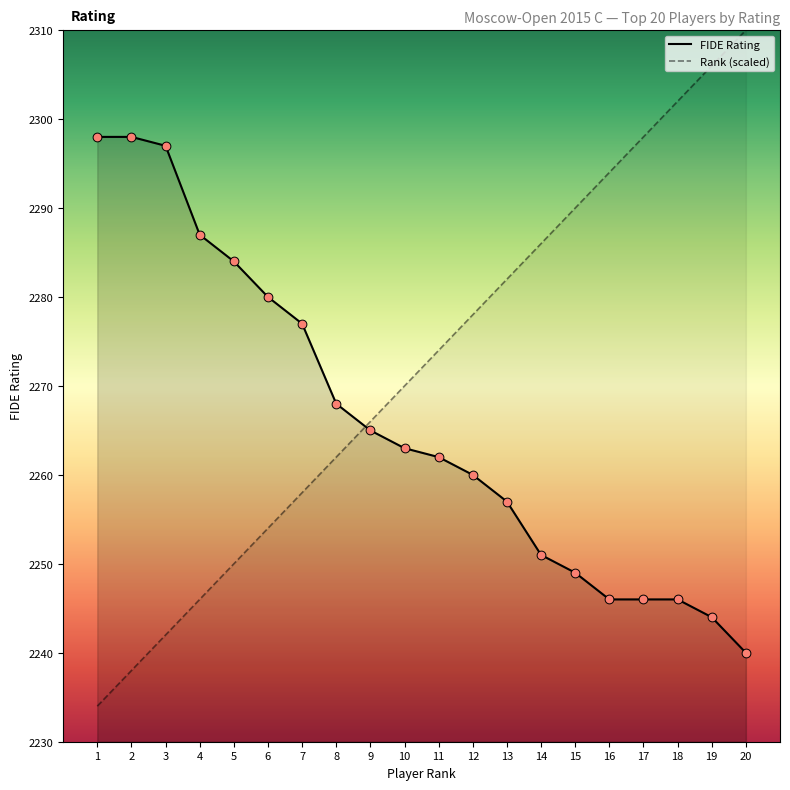

Which series has the widest spread of Y values?

Player #